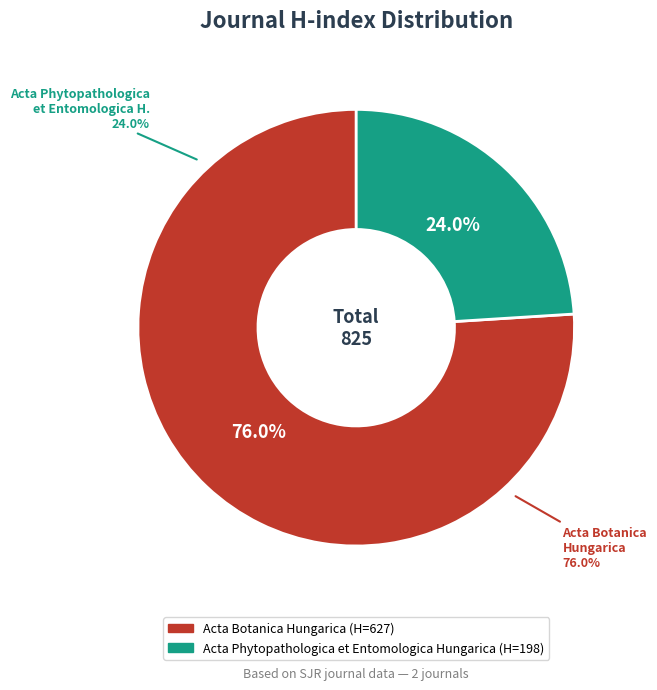

Count the number of slices in the pie.

2